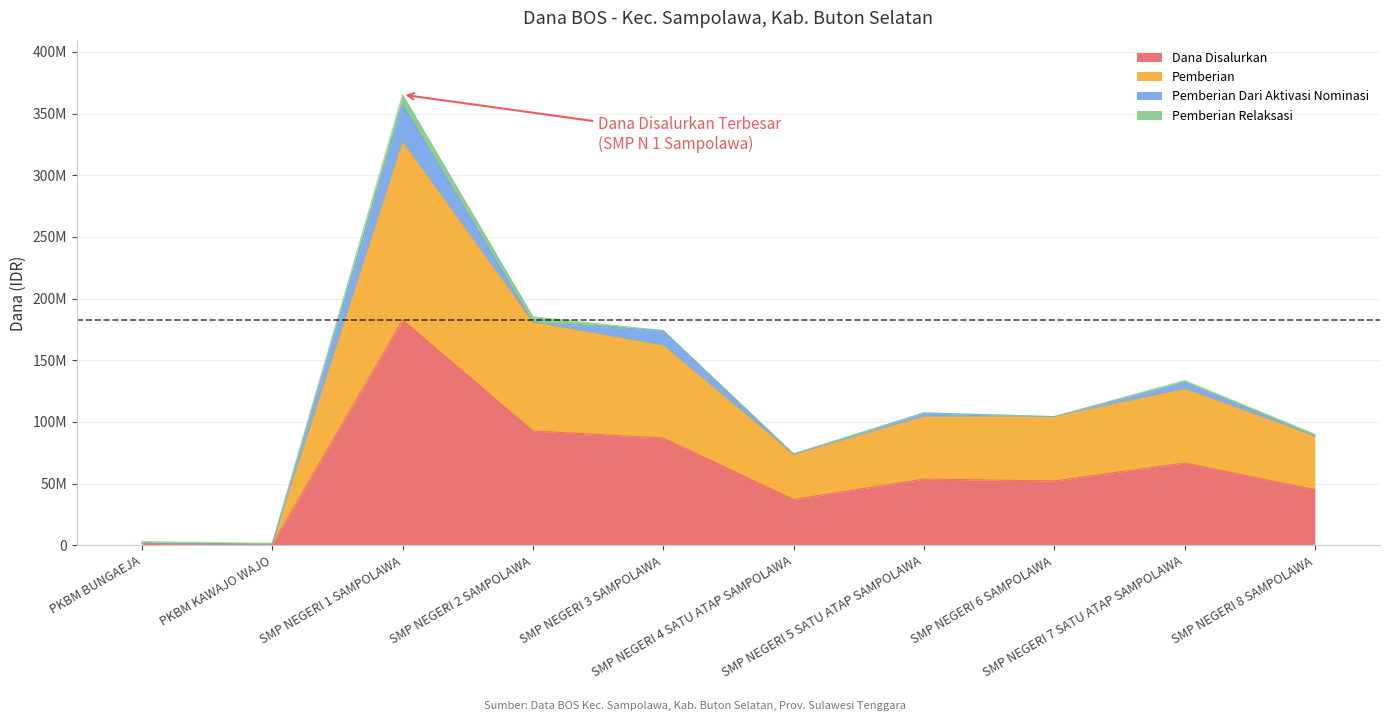

True or false: Dana Disalurkan and Pemberian intersect in this chart.

False